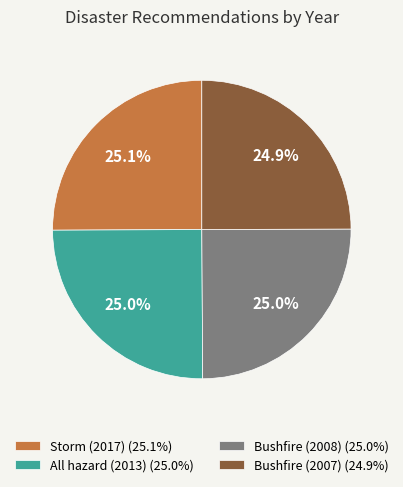

Does All hazard (2013) account for over 50% of the chart?

No